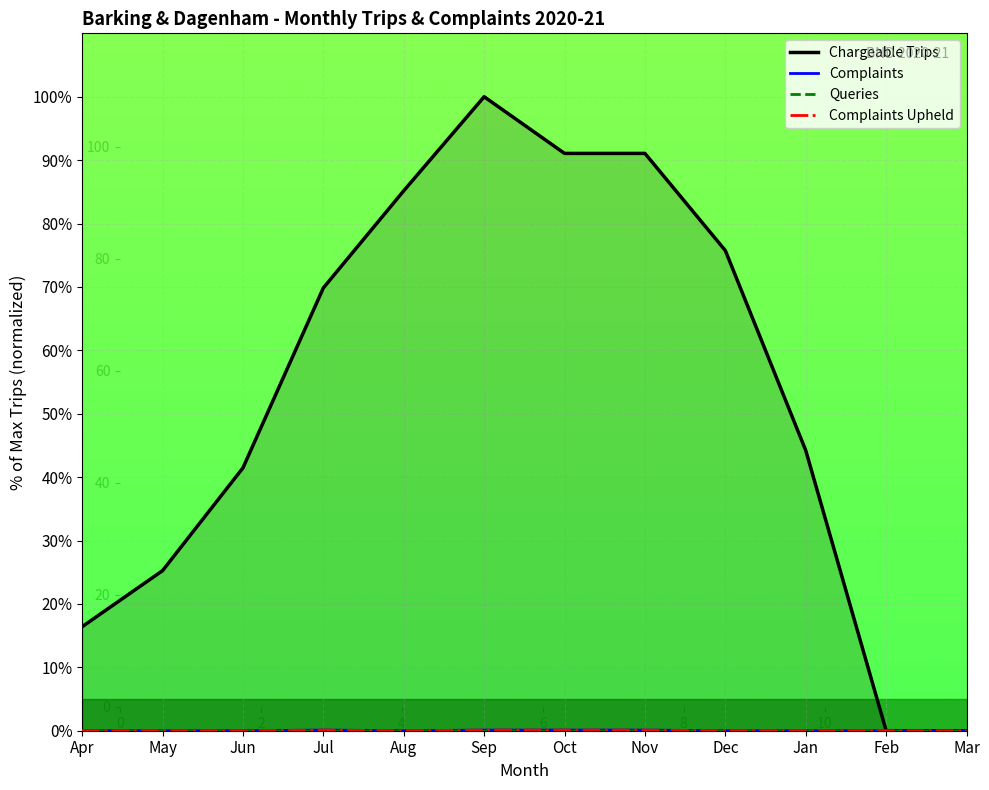

What position from the right is Aug?

8